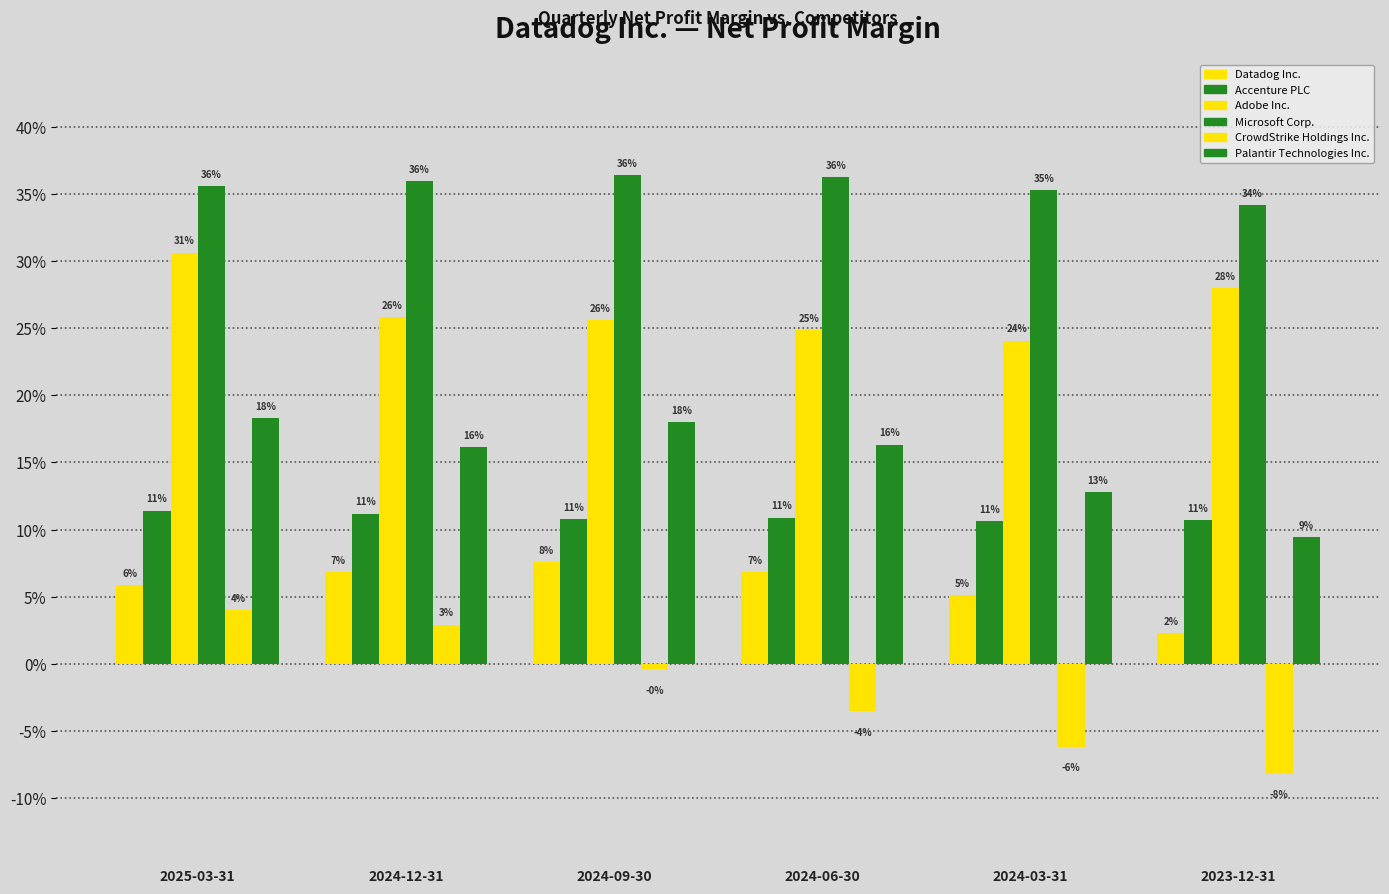

The Datadog Inc. series shows 0.1 at 2025-03-31. True or false?

True